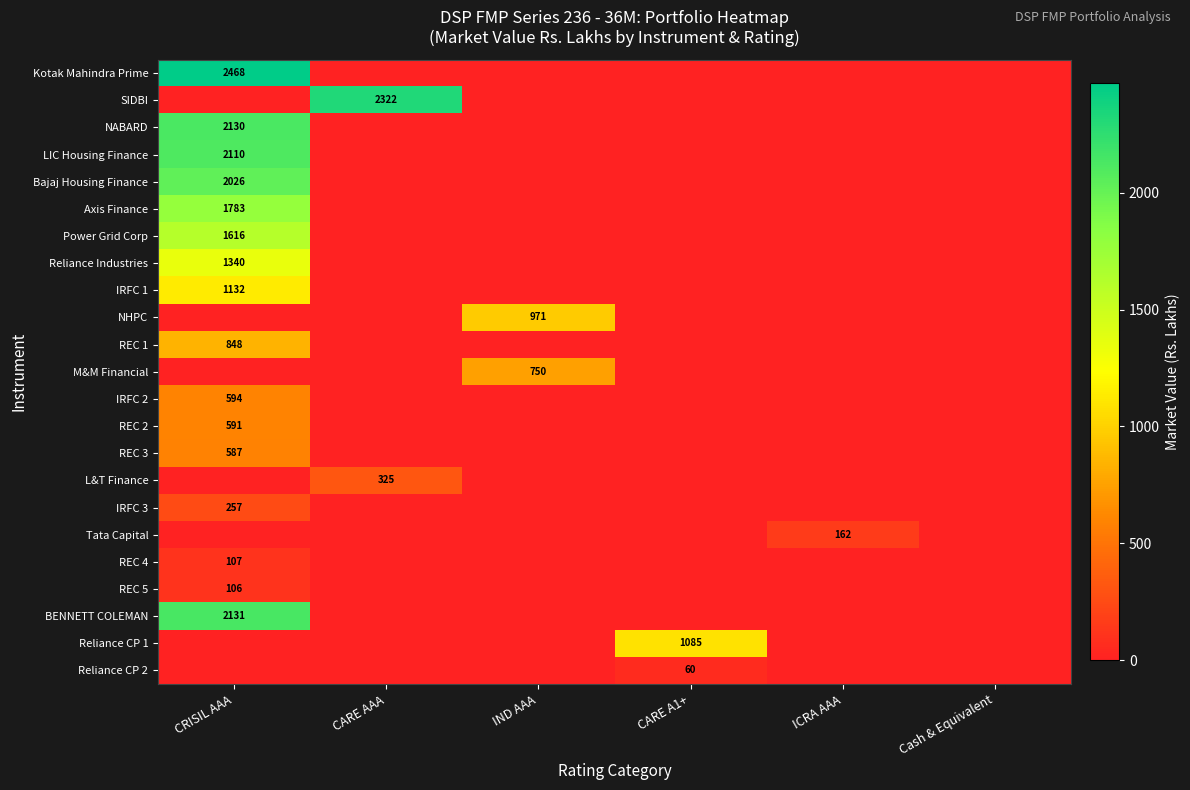

Between CARE A1+ and Cash & Equivalent, which is larger?

CARE A1+